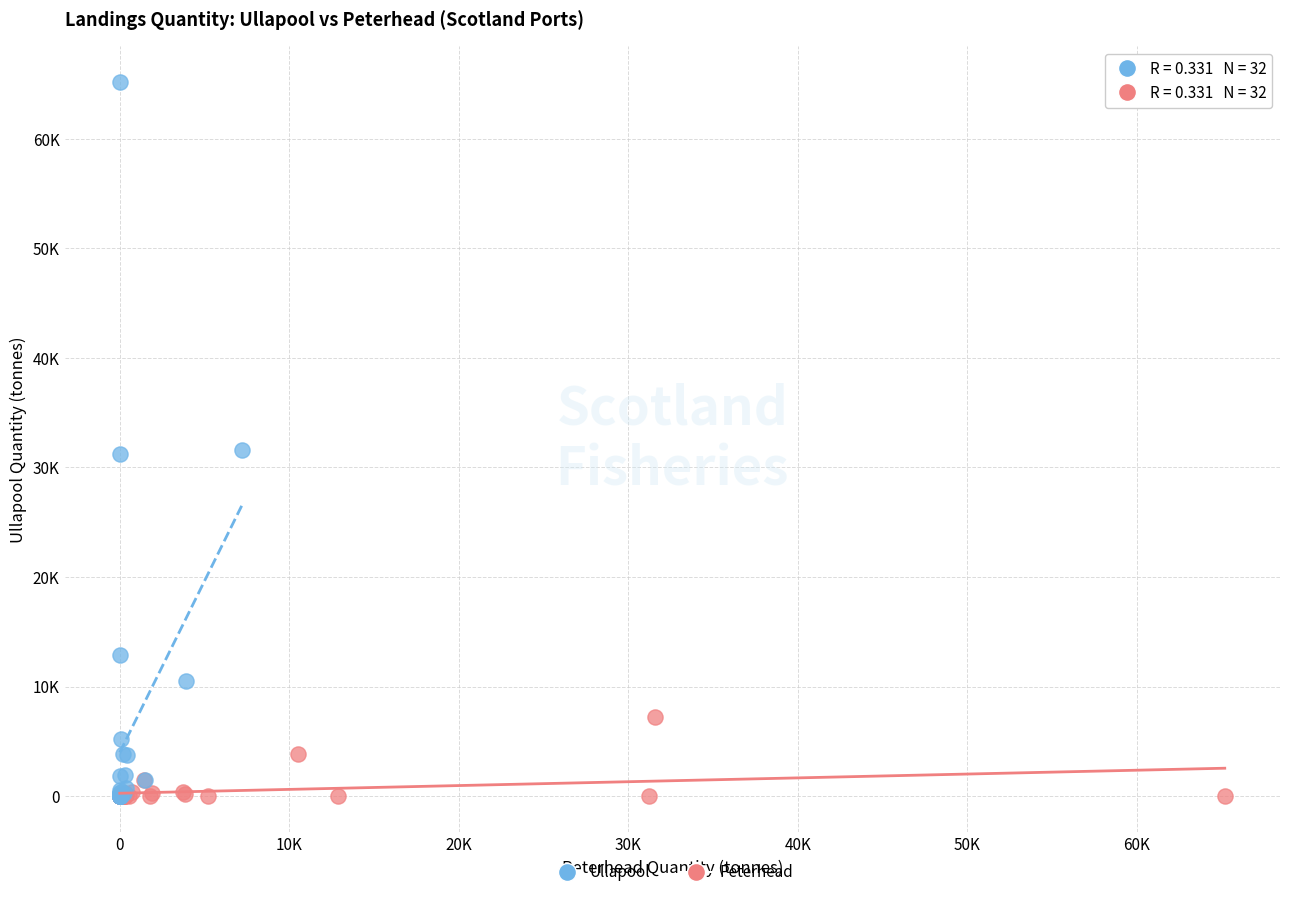

What are all the series names shown in the legend?

Ullapool, Peterhead